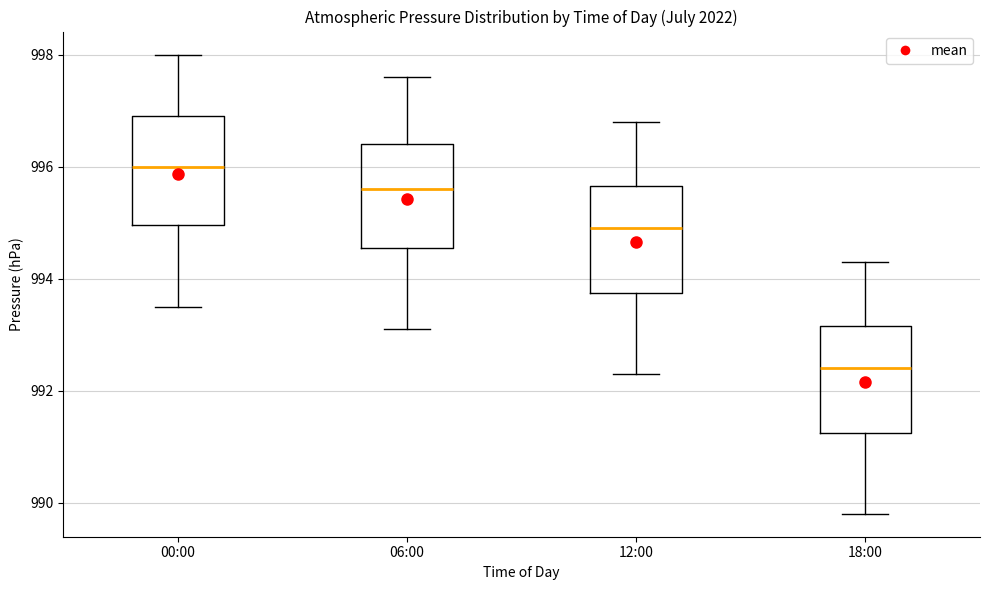

Reading left to right, transcribe this box plot: for each box, give where its median line is, the range the box spans, and where its two whiskers end, as read against the y-axis. The values are not printed on the chart, so give them approximately, as read against the axis.

00:00: median 996.0, box 995.0 to 997.0, whiskers 993.6 to 998.0
06:00: median 995.6, box 994.6 to 996.4, whiskers 993.2 to 997.6
12:00: median 995.0, box 993.8 to 995.6, whiskers 992.4 to 996.8
18:00: median 992.4, box 991.2 to 993.2, whiskers 989.8 to 994.4